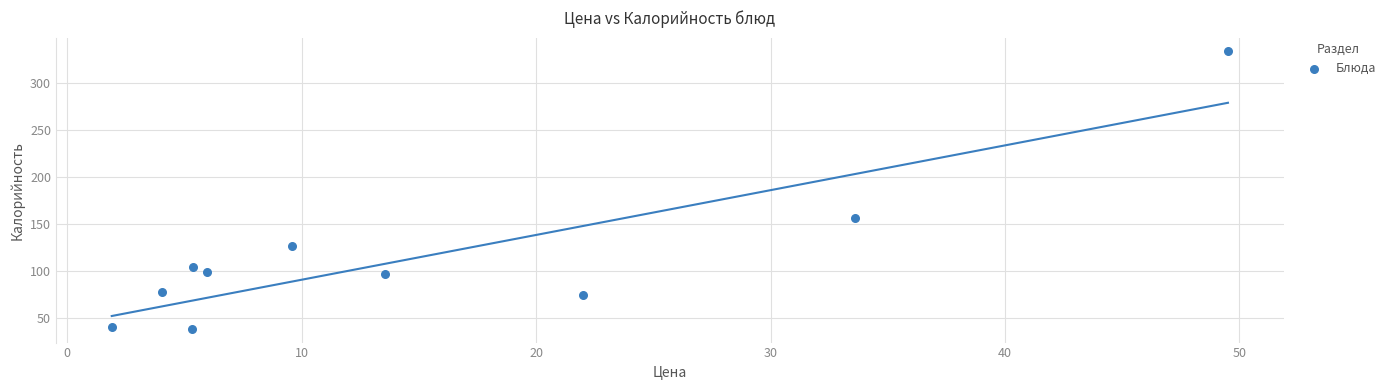

What is the average Y value?

114.7